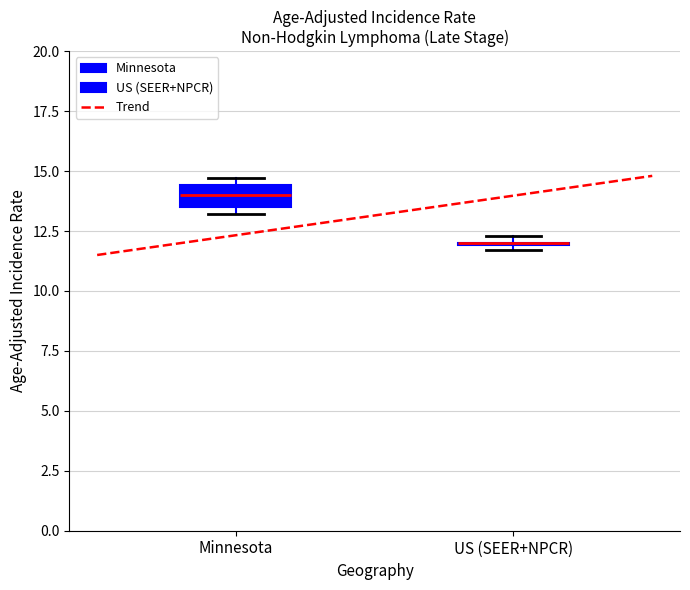

Which box is the tallest, from its lower edge to its upper edge?

Minnesota